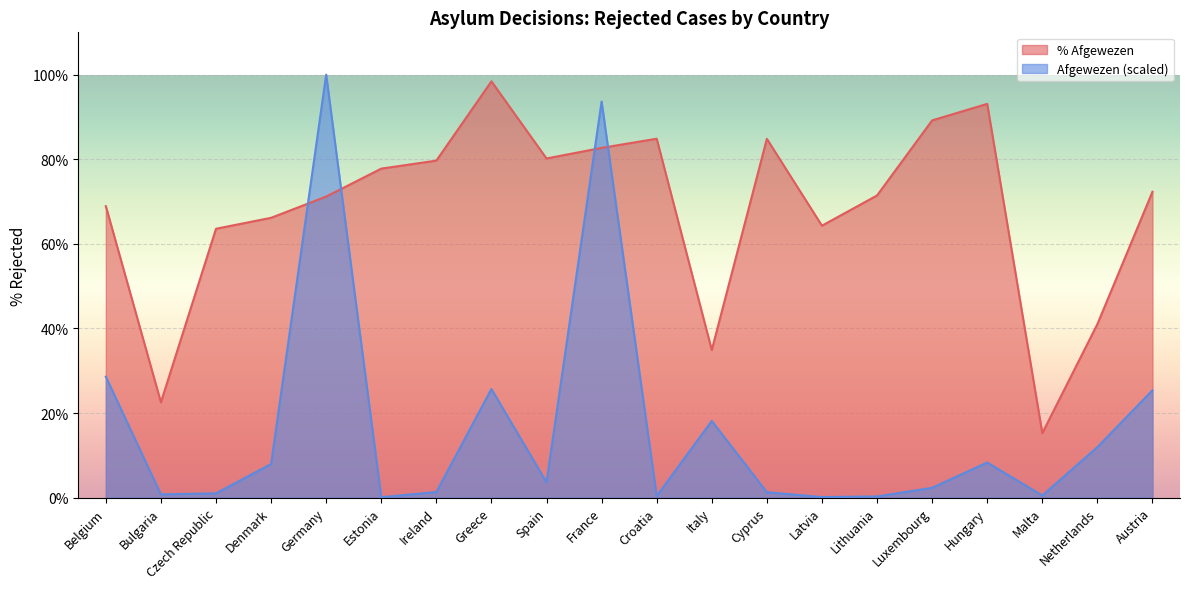

What is the difference between the second highest and second lowest values in the % Afgewezen series?

70.6